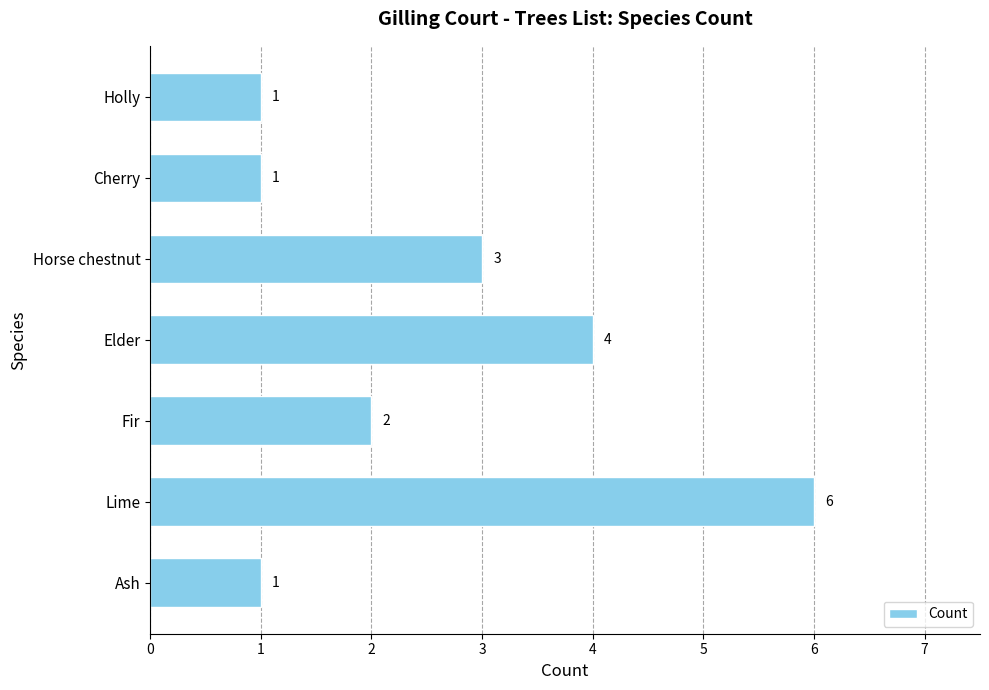

Count the values in the range 1 to 4.

6